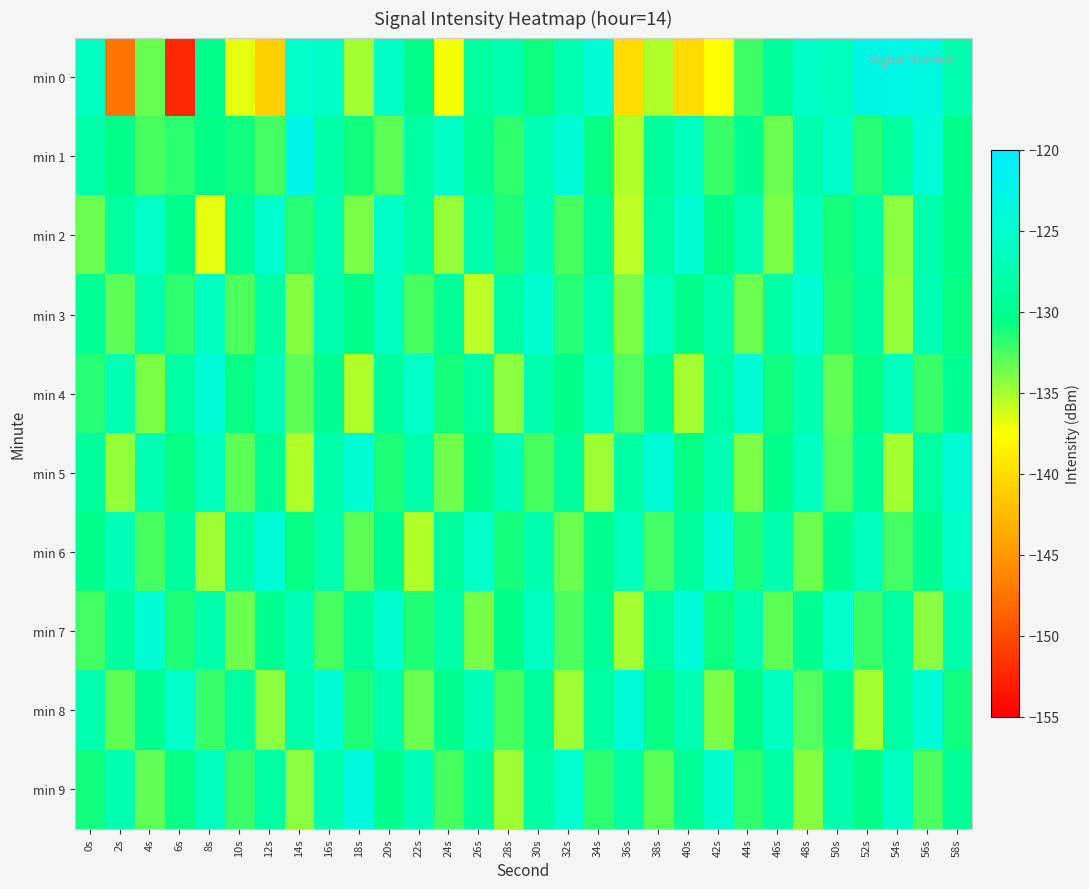

Reading right to left, list all the values displayed in this chart.

min 0: 58s=-127.7	56s=-123.3	54s=-122.9	52s=-122.8	50s=-126.6	48s=-125.8	46s=-129.2	44s=-132.2	42s=-137.5	40s=-140.0	38s=-135.3	36s=-140.0	34s=-124.3	32s=-127.6	30s=-130.9	28s=-127.4	26s=-128.8	24s=-137.1	22s=-130.4	20s=-125.9	18s=-135.0	16s=-125.8	14s=-125.5	12s=-141.0	10s=-136.8	8s=-130.1	6s=-152.3	4s=-133.3	2s=-147.4	0s=-126.0
min 1: 58s=-130.3	56s=-124.1	54s=-128.8	52s=-131.6	50s=-125.2	48s=-127.7	46s=-133.4	44s=-129.9	42s=-132.1	40s=-126.3	38s=-129.0	36s=-135.4	34s=-130.8	32s=-124.6	30s=-127.2	28s=-131.9	26s=-129.3	24s=-125.7	22s=-128.4	20s=-133.1	18s=-131.1	16s=-127.9	14s=-122.3	12s=-132.3	10s=-131.0	8s=-130.5	6s=-131.7	4s=-132.5	2s=-130.5	0s=-128.0
min 2: 58s=-130.2	56s=-127.9	54s=-134.3	52s=-128.7	50s=-131.1	48s=-126.5	46s=-133.9	44s=-127.2	42s=-130.6	40s=-124.8	38s=-128.3	36s=-135.7	34s=-129.1	32s=-132.4	30s=-126.8	28s=-131.2	26s=-127.9	24s=-134.6	22s=-128.3	20s=-125.7	18s=-133.9	16s=-127.2	14s=-131.6	12s=-124.9	10s=-129.4	8s=-136.8	6s=-130.1	4s=-125.3	2s=-128.8	0s=-133.4
min 3: 58s=-130.8	56s=-127.2	54s=-134.6	52s=-128.9	50s=-131.3	48s=-124.7	46s=-128.1	44s=-133.4	42s=-127.8	40s=-130.1	38s=-126.5	36s=-133.9	34s=-127.2	32s=-131.6	30s=-124.9	28s=-128.3	26s=-135.7	24s=-129.2	22s=-132.6	20s=-125.9	18s=-130.4	16s=-127.8	14s=-134.1	12s=-128.3	10s=-132.7	8s=-126.2	6s=-131.9	4s=-127.6	2s=-133.1	0s=-129.3
min 4: 58s=-129.7	56s=-132.1	54s=-126.5	52s=-130.8	50s=-133.2	48s=-127.6	46s=-131.0	44s=-124.3	42s=-128.7	40s=-135.0	38s=-129.3	36s=-132.8	34s=-126.1	32s=-130.4	30s=-127.9	28s=-134.3	26s=-128.7	24s=-131.1	22s=-125.5	20s=-128.9	18s=-135.3	16s=-129.7	14s=-133.1	12s=-127.3	10s=-130.8	8s=-124.1	6s=-128.4	4s=-133.9	2s=-127.2	0s=-131.6
min 5: 58s=-124.3	56s=-128.7	54s=-135.0	52s=-129.3	50s=-132.8	48s=-126.1	46s=-130.4	44s=-133.9	42s=-127.2	40s=-130.7	38s=-124.0	36s=-128.3	34s=-134.8	32s=-129.0	30s=-132.4	28s=-126.8	26s=-130.1	24s=-133.6	22s=-127.9	20s=-131.3	18s=-124.7	16s=-128.0	14s=-135.3	12s=-129.7	10s=-133.1	8s=-126.5	6s=-130.8	4s=-127.2	2s=-134.6	0s=-128.9
min 6: 58s=-125.6	56s=-129.9	54s=-132.3	52s=-126.7	50s=-130.0	48s=-133.4	46s=-127.8	44s=-131.2	42s=-124.6	40s=-128.9	38s=-132.3	36s=-126.7	34s=-130.0	32s=-133.4	30s=-127.8	28s=-131.1	26s=-125.5	24s=-128.9	22s=-135.3	20s=-129.7	18s=-133.0	16s=-127.3	14s=-130.8	12s=-124.1	10s=-128.4	8s=-134.9	6s=-129.1	4s=-132.6	2s=-126.9	0s=-130.2
min 7: 58s=-127.9	56s=-134.3	54s=-128.7	52s=-132.1	50s=-125.5	48s=-129.8	46s=-133.1	44s=-127.5	42s=-130.9	40s=-124.2	38s=-128.6	36s=-135.0	34s=-129.2	32s=-132.7	30s=-126.0	28s=-130.3	26s=-133.8	24s=-128.0	22s=-131.4	20s=-124.8	18s=-129.0	16s=-132.4	14s=-126.8	12s=-130.0	10s=-133.4	8s=-127.8	6s=-131.2	4s=-124.6	2s=-128.9	0s=-132.3
min 8: 58s=-131.0	56s=-124.3	54s=-128.7	52s=-135.0	50s=-129.3	48s=-132.8	46s=-126.1	44s=-130.4	42s=-133.9	40s=-127.2	38s=-130.7	36s=-124.0	34s=-128.3	32s=-134.8	30s=-129.0	28s=-132.4	26s=-126.8	24s=-130.0	22s=-133.4	20s=-127.8	18s=-131.2	16s=-124.6	14s=-127.9	12s=-134.3	10s=-128.7	8s=-132.1	6s=-125.5	4s=-129.8	2s=-133.1	0s=-127.5
min 9: 58s=-129.2	56s=-132.7	54s=-126.0	52s=-130.3	50s=-127.8	48s=-134.1	46s=-128.4	44s=-131.9	42s=-125.2	40s=-129.6	38s=-133.0	36s=-128.2	34s=-131.7	32s=-125.0	30s=-128.3	28s=-134.8	26s=-129.0	24s=-132.4	22s=-126.8	20s=-130.2	18s=-123.6	16s=-127.9	14s=-134.3	12s=-128.7	10s=-132.1	8s=-126.5	6s=-130.8	4s=-133.2	2s=-127.6	0s=-131.0